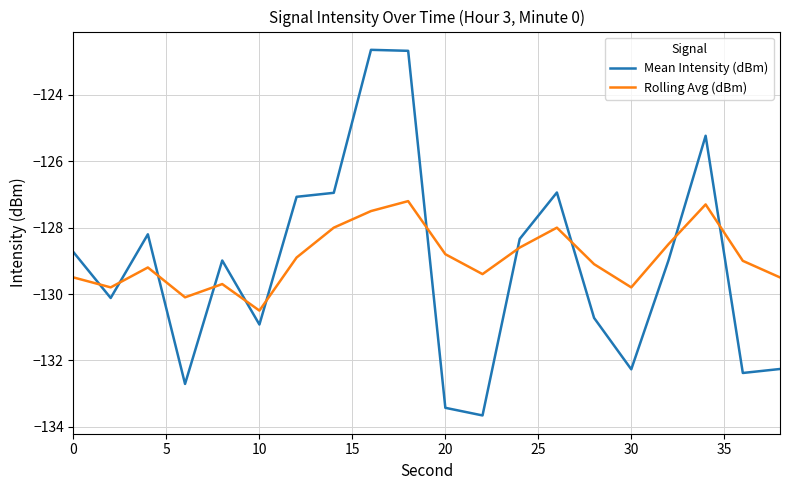

How many interior local valleys does the Mean Intensity (dBm) series have?

6